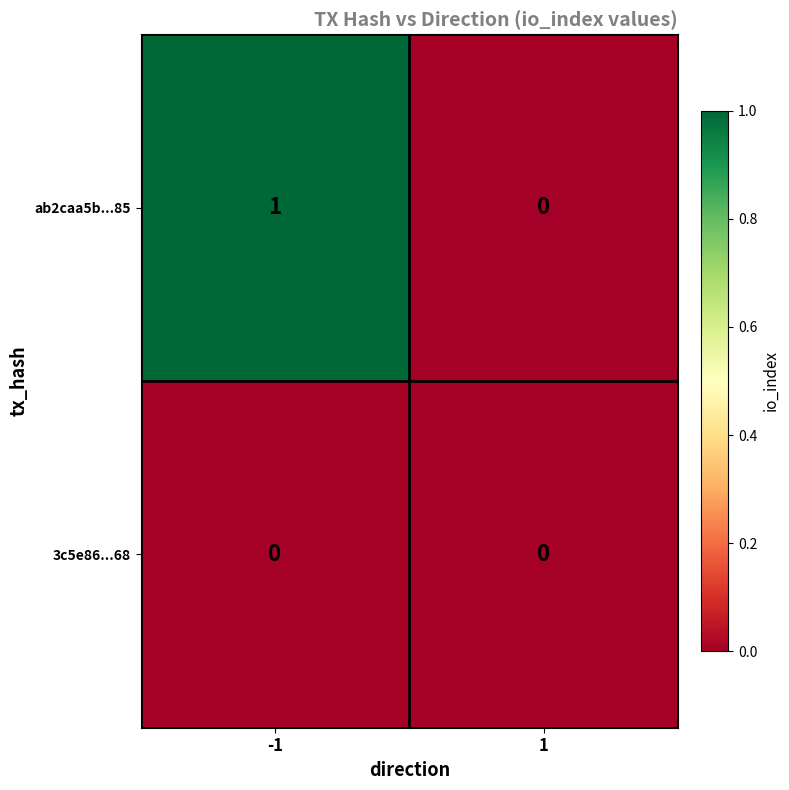

Which series has the largest range (max minus min)?

ab2caa5b...85